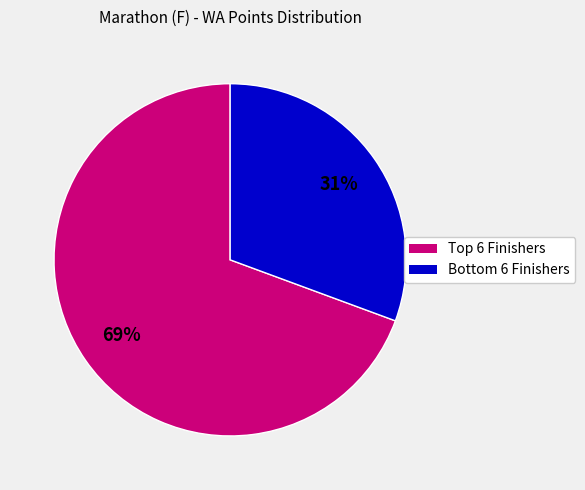

Is there any slice that represents more than half of the pie?

Yes